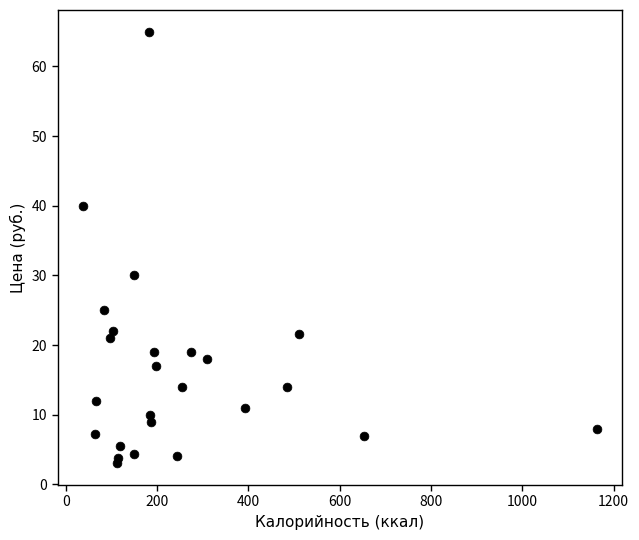

What Y value in the scatter plot is closest to 34?

30.0